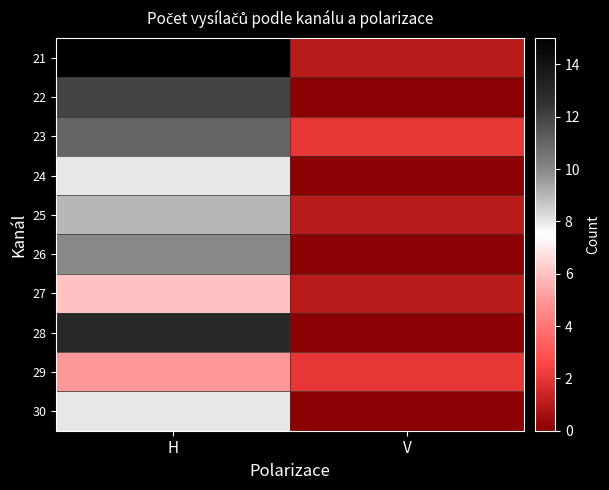

Which label corresponds to the smallest value in the chart?

V